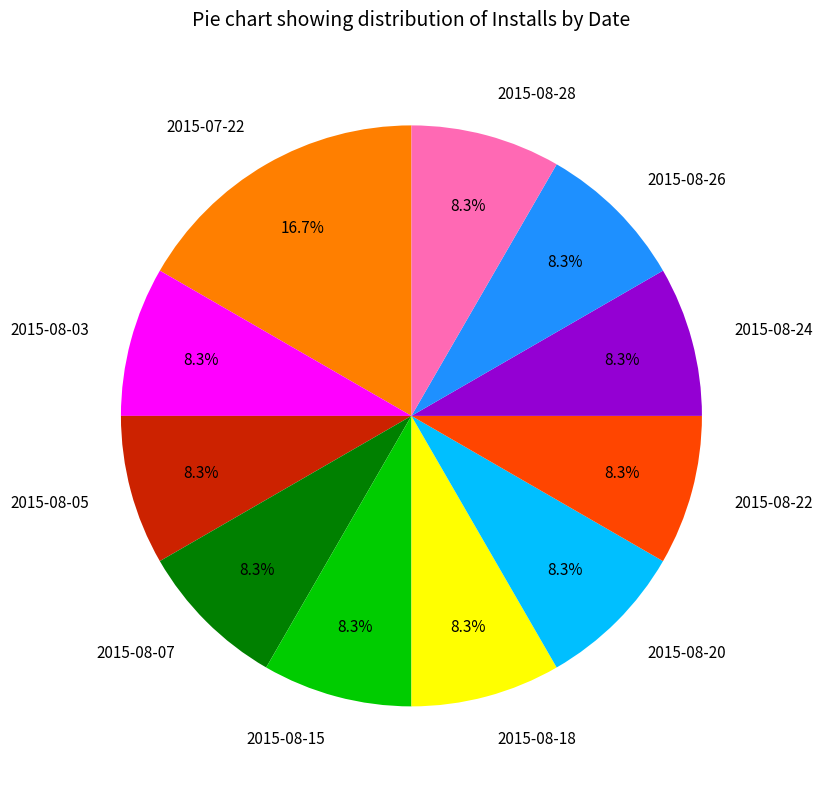

Which slice is the largest?

2015-07-22